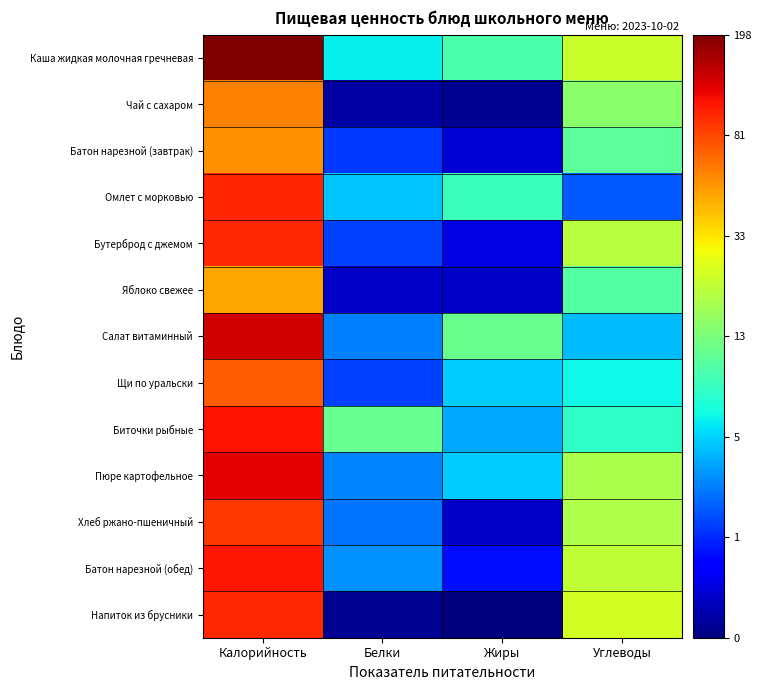

Reading left to right, what are all the values shown in this chart?

Каша жидкая молочная гречневая: Калорийность=5.3	Белки=1.9	Жиры=2.3	Углеводы=3.2
Чай с сахаром: Калорийность=4.1	Белки=0.2	Жиры=0.1	Углеводы=2.7
Батон нарезной (завтрак): Калорийность=4.0	Белки=1.0	Жиры=0.4	Углеводы=2.5
Омлет с морковью: Калорийность=4.6	Белки=1.7	Жиры=2.2	Углеводы=1.1
Бутерброд с джемом: Калорийность=4.6	Белки=1.0	Жиры=0.5	Углеводы=3.0
Яблоко свежее: Калорийность=3.9	Белки=0.3	Жиры=0.3	Углеводы=2.4
Салат витаминный: Калорийность=4.9	Белки=1.3	Жиры=2.5	Углеводы=1.6
Щи по уральски: Калорийность=4.3	Белки=1.0	Жиры=1.7	Углеводы=1.9
Биточки рыбные: Калорийность=4.7	Белки=2.5	Жиры=1.5	Углеводы=2.2
Пюре картофельное: Калорийность=4.8	Белки=1.4	Жиры=1.7	Углеводы=2.9
Хлеб ржано-пшеничный: Калорийность=4.5	Белки=1.3	Жиры=0.3	Углеводы=3.0
Батон нарезной (обед): Калорийность=4.7	Белки=1.4	Жиры=0.7	Углеводы=3.1
Напиток из брусники: Калорийность=4.6	Белки=0.1	Жиры=0.0	Углеводы=3.2